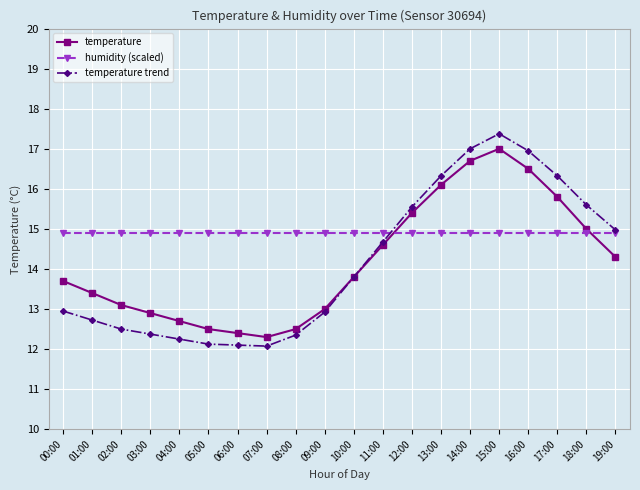

What is the label of the 20th point from the right?

00:00